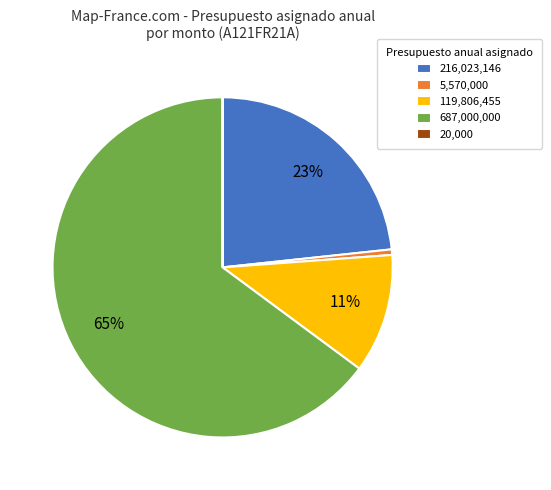

Which has a higher value, 5,570,000 or 216,023,146?

216,023,146